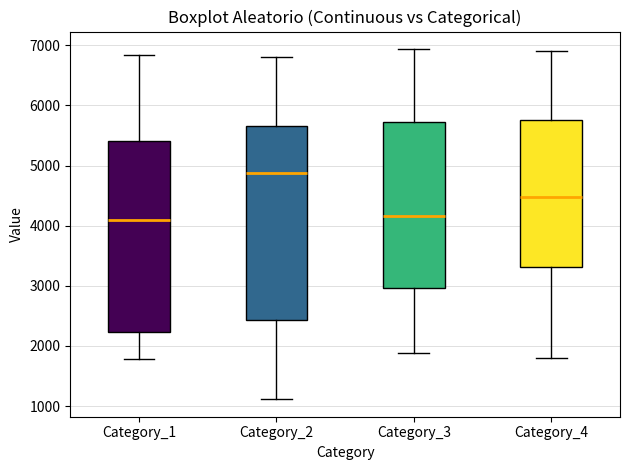

Reading left to right, read every box against the y-axis: the position of its median line, the range the box covers, and the ends of its whiskers. The values are not printed on the chart, so give them approximately, as read against the axis.

Category_1: median 4100, box 2200 to 5400, whiskers 1800 to 6800
Category_2: median 4900, box 2400 to 5700, whiskers 1100 to 6800
Category_3: median 4200, box 3000 to 5700, whiskers 1900 to 6900
Category_4: median 4500, box 3300 to 5800, whiskers 1800 to 6900